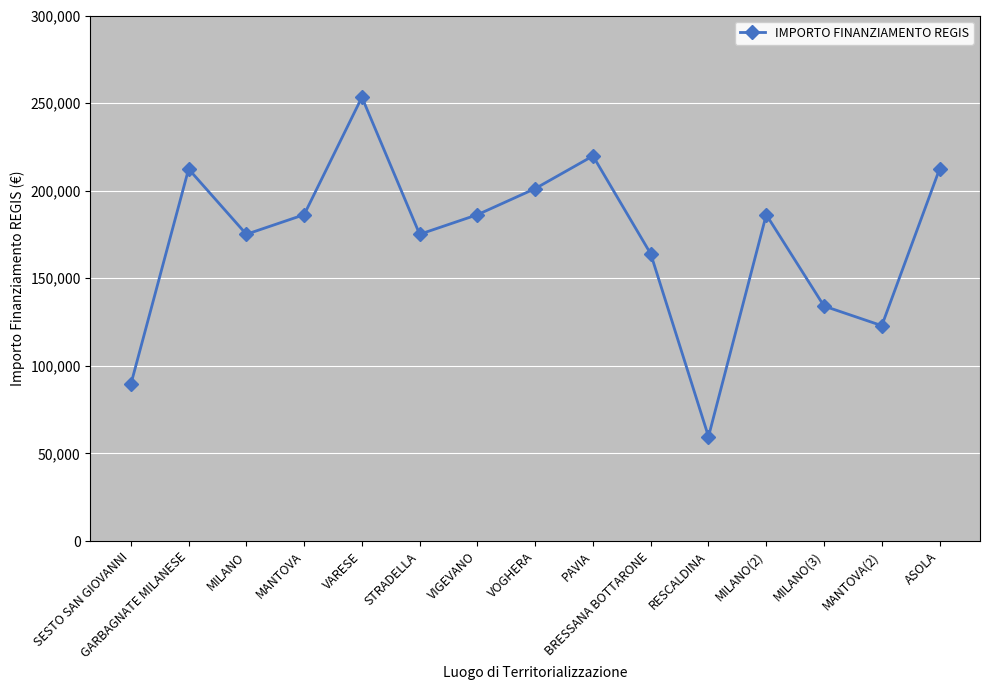

Read the value at STRADELLA.

175113.3